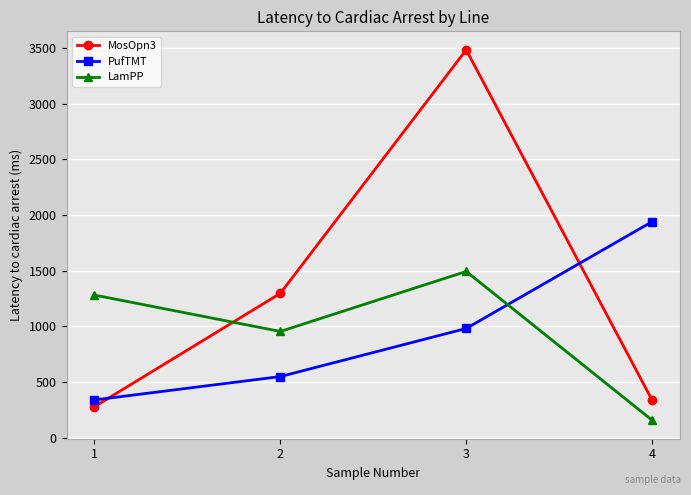

Rank the series by their maximum value, from lowest to highest.

LamPP, PufTMT, MosOpn3